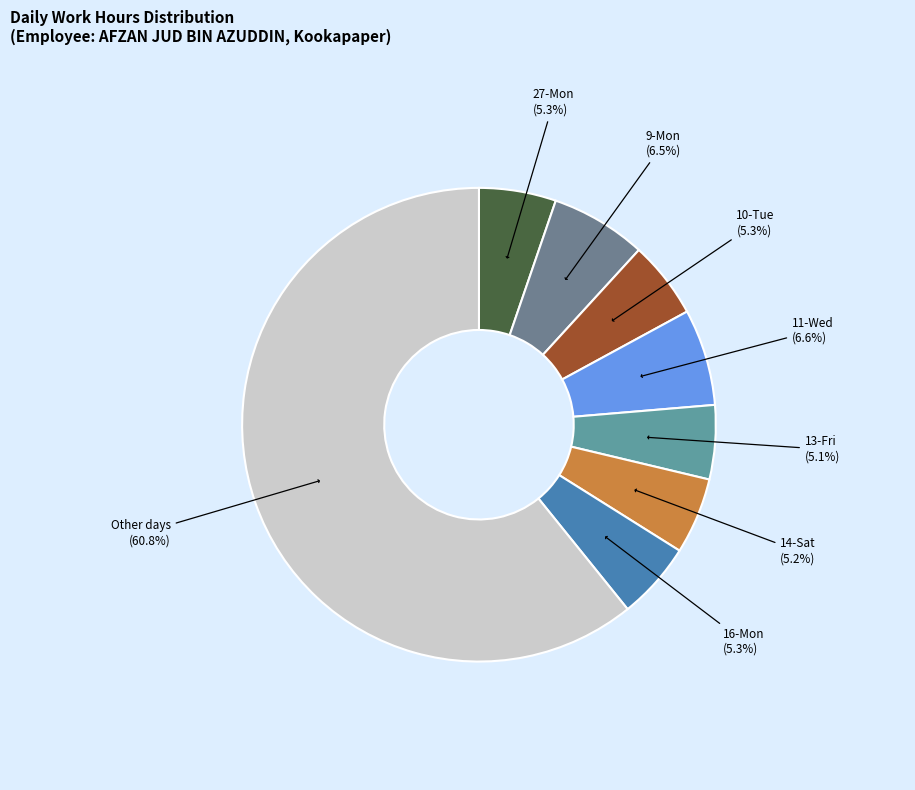

What is the ratio of the value at 16-Mon to the value at 14-Sat?

1.0